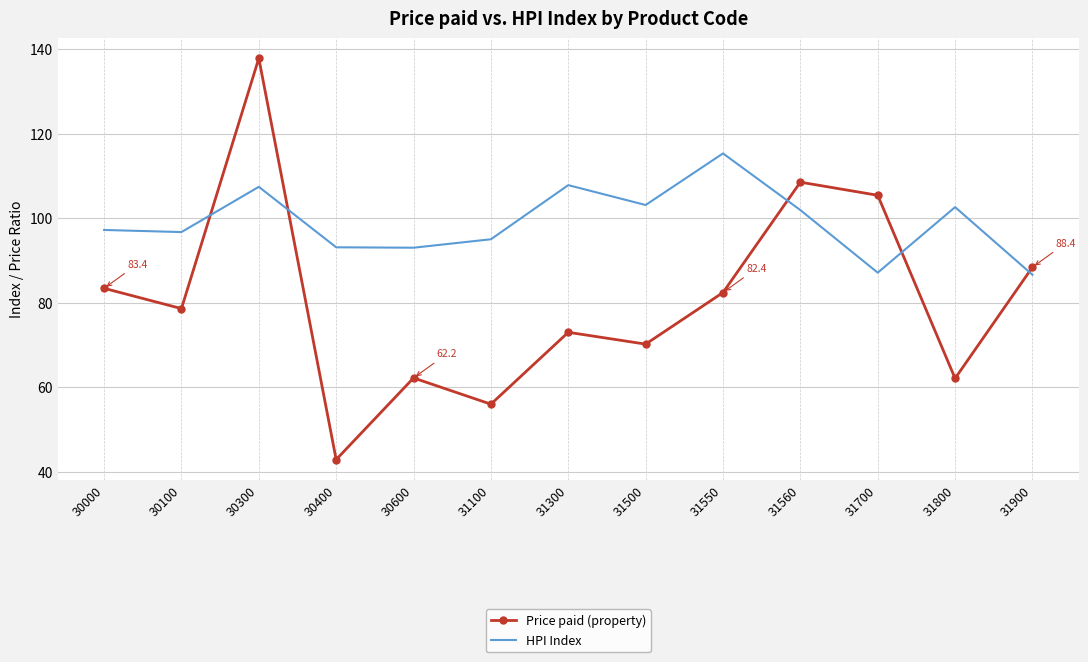

List the series in order of their peak value, highest first.

Price paid (property), HPI Index